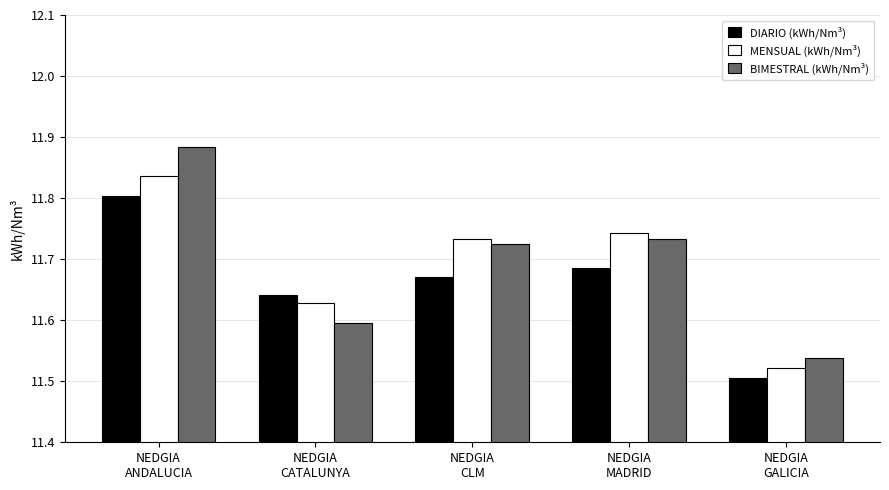

Which series has the largest range (max minus min)?

BIMESTRAL (kWh/Nm³)